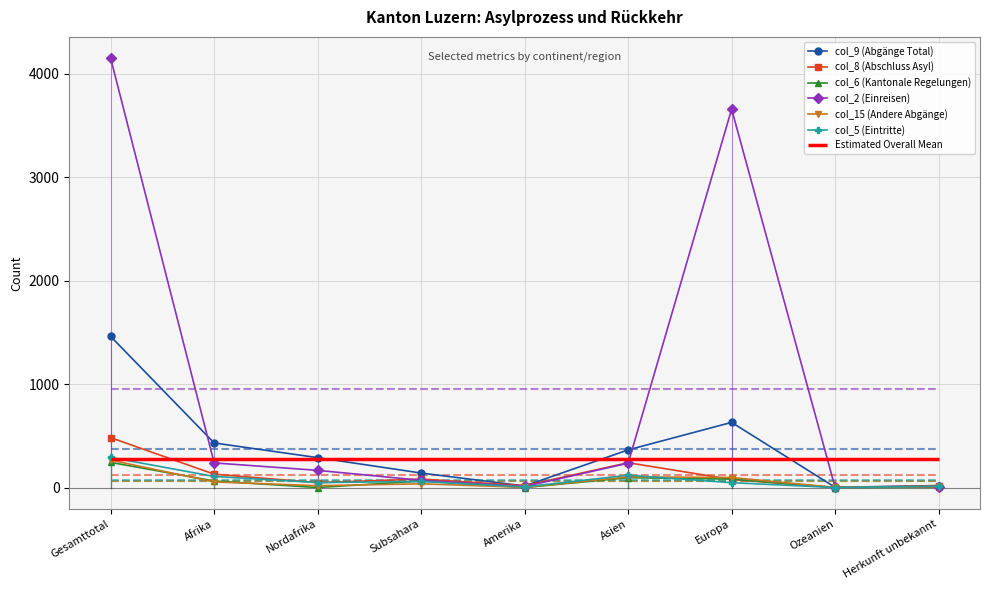

True or false: col_5 (Eintritte) has a value of 291 at Gesamttotal.

True